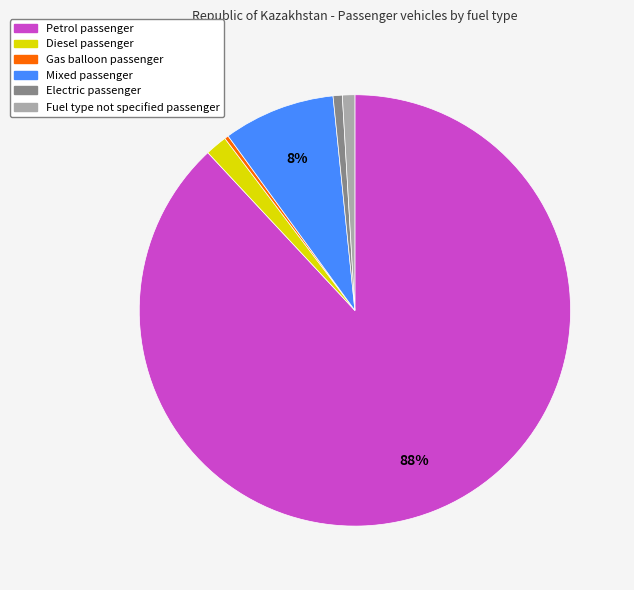

Which category has the biggest portion of the pie?

Petrol passenger